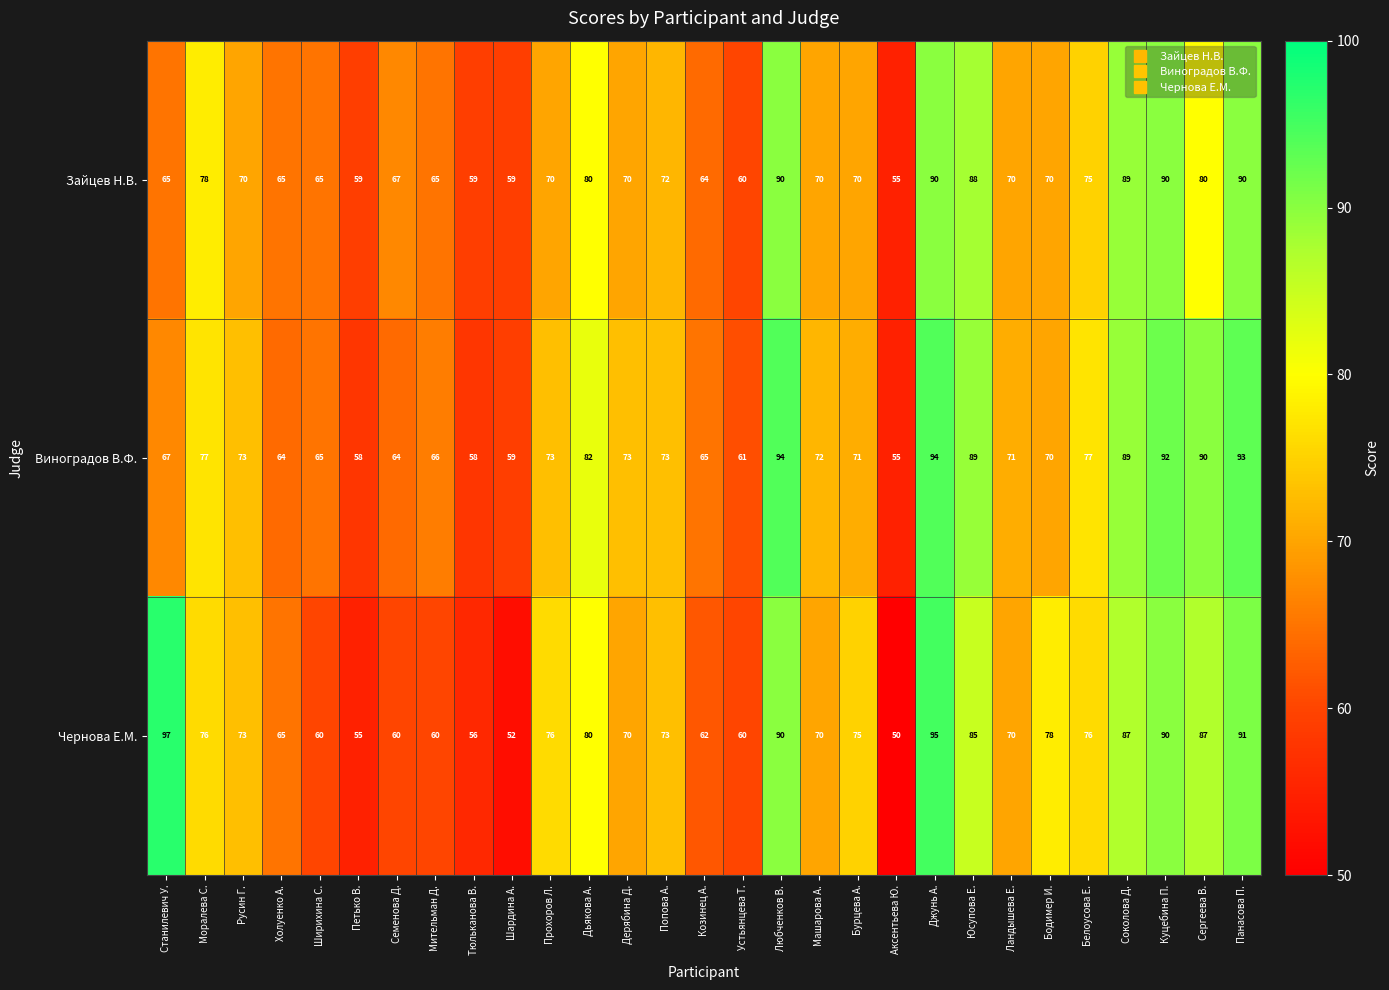

Is the value of Зайцев Н.В. at Козинец А. greater than the value of Виноградов В.Ф. at Прохоров Л.?

No